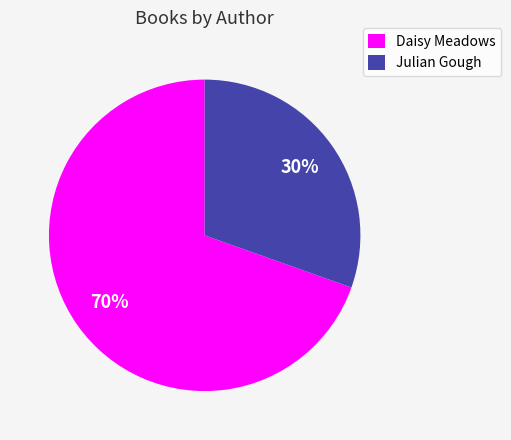

To the nearest percent, what is the combined percentage of Julian Gough and Daisy Meadows?

100%